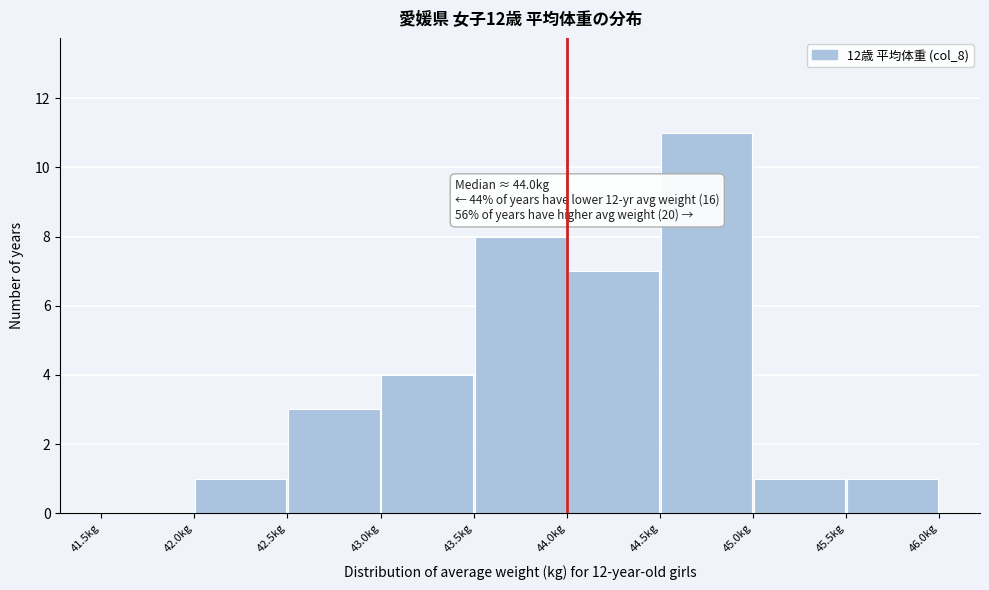

Over which range of the x-axis is the bar tallest?

44.5 to 45.0